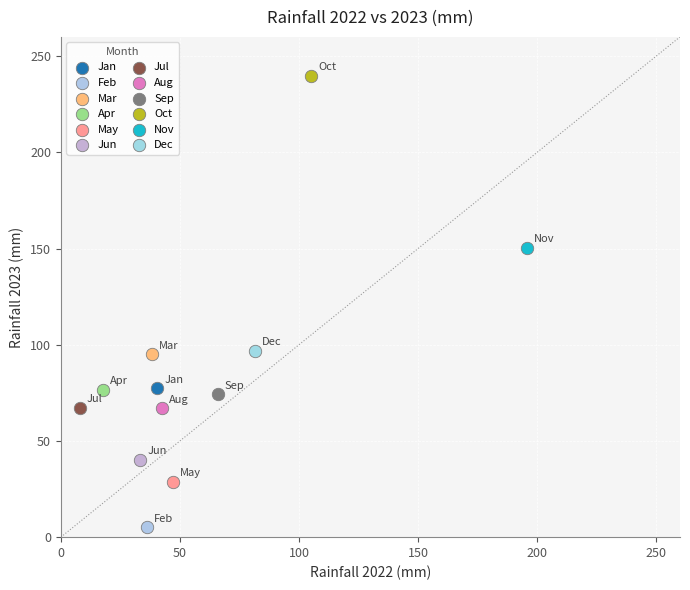

Which series contains the lowest Y value?

Feb